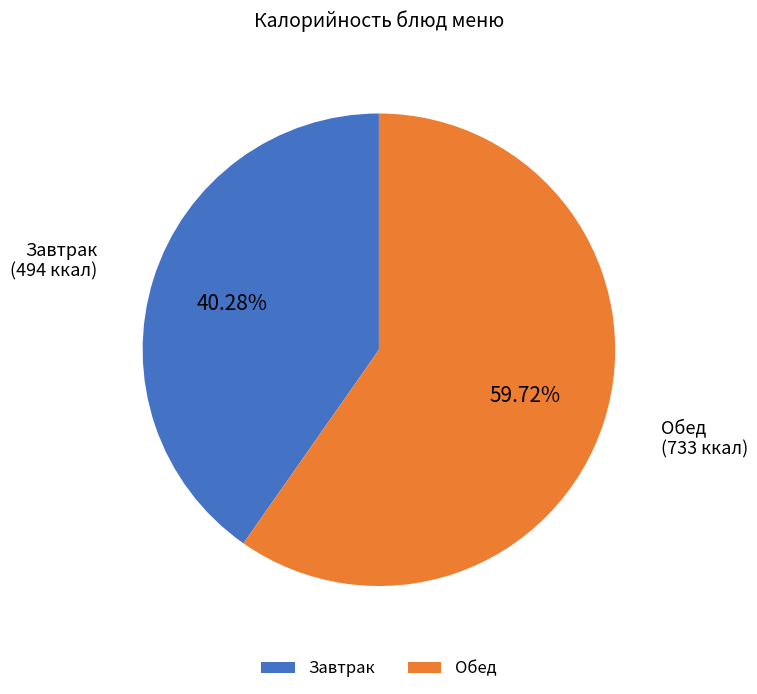

To the nearest percent, what is the difference between the largest and smallest slice percentages?

19%